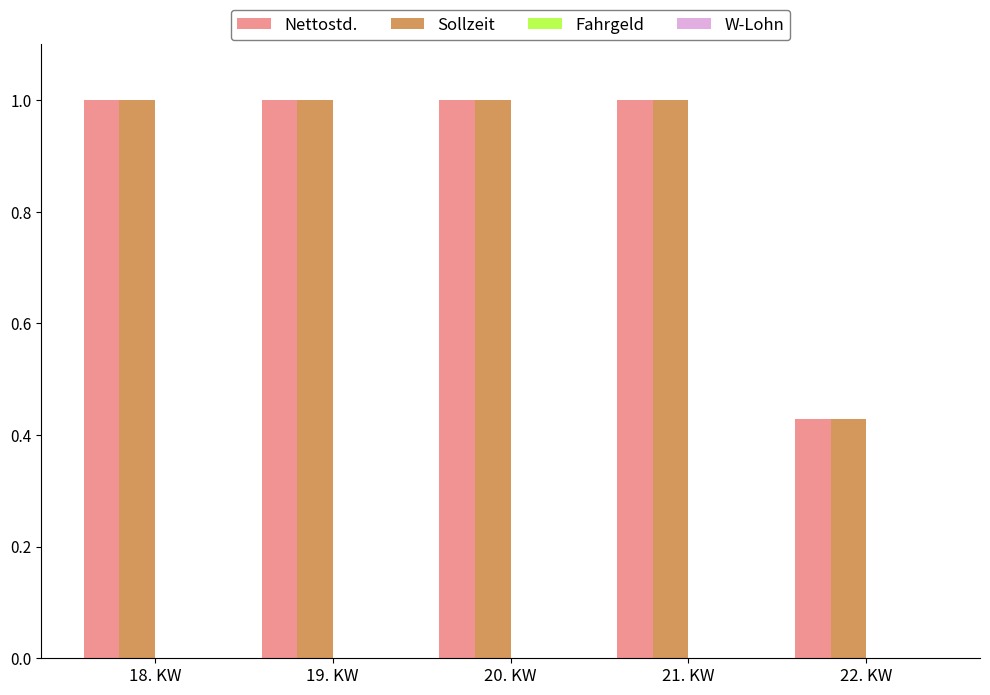

How many categories are shown in the chart?

5